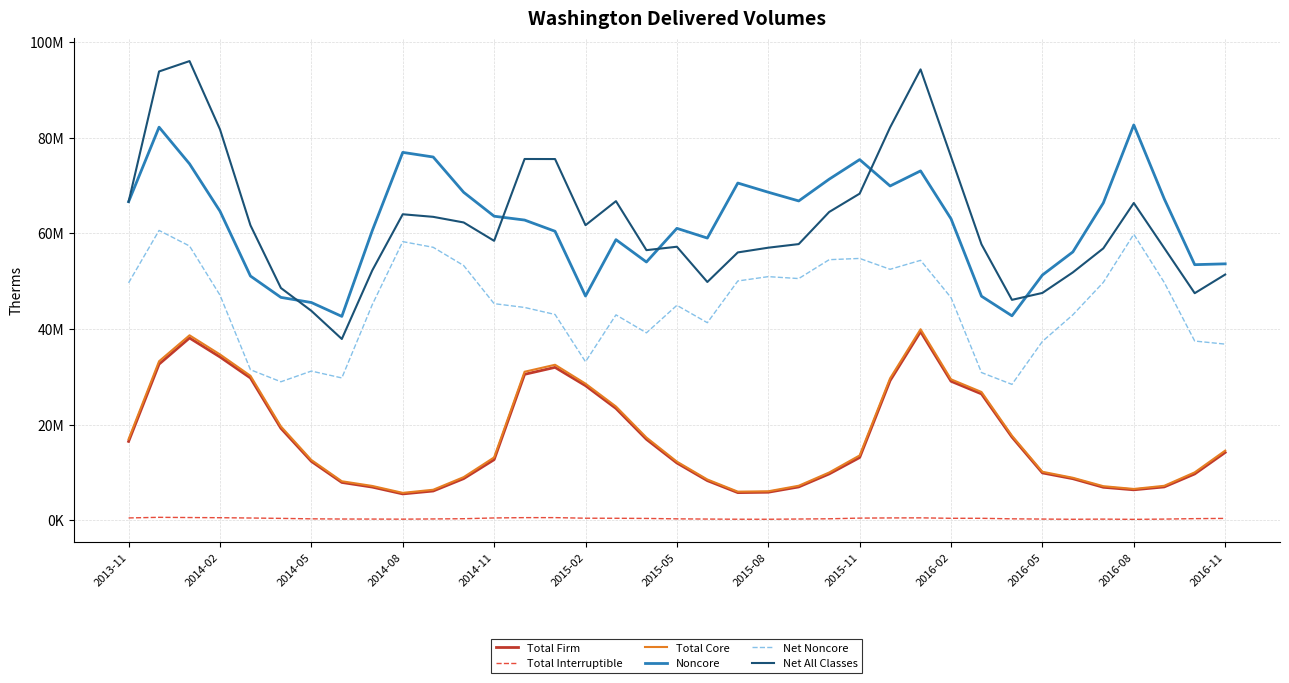

Does the chart display data point markers on the line(s)?

No